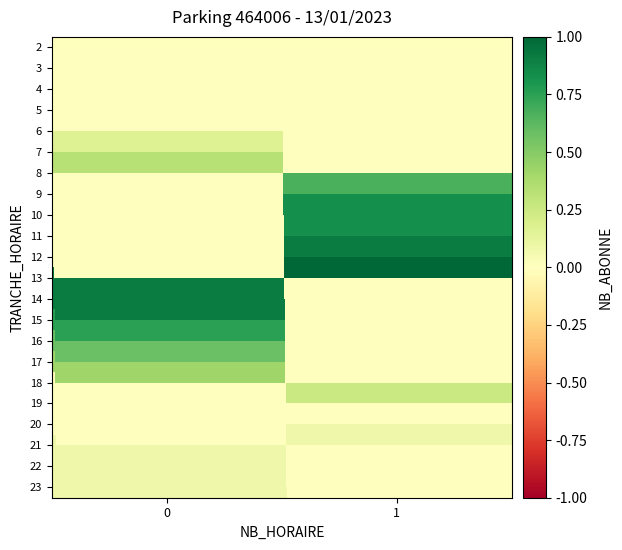

Where is row_21 nearest to the value 0?

1